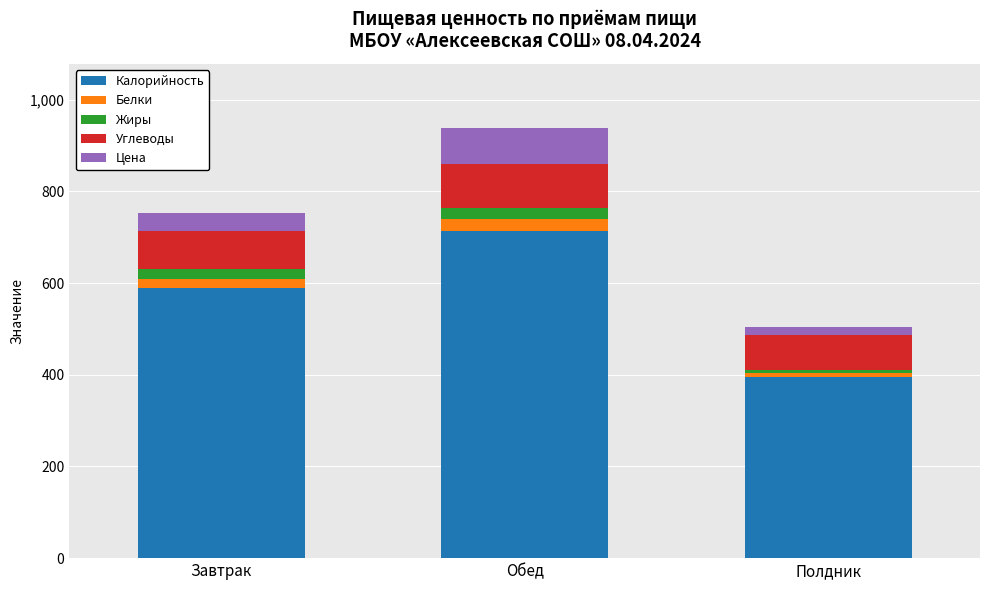

What is the difference between the maximum and minimum values in the Калорийность series?

317.1